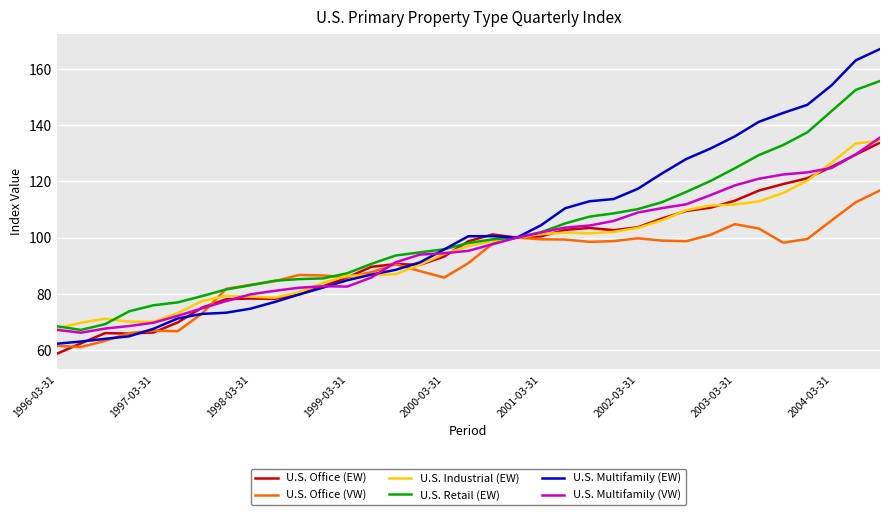

What is the smallest value displayed?

58.7